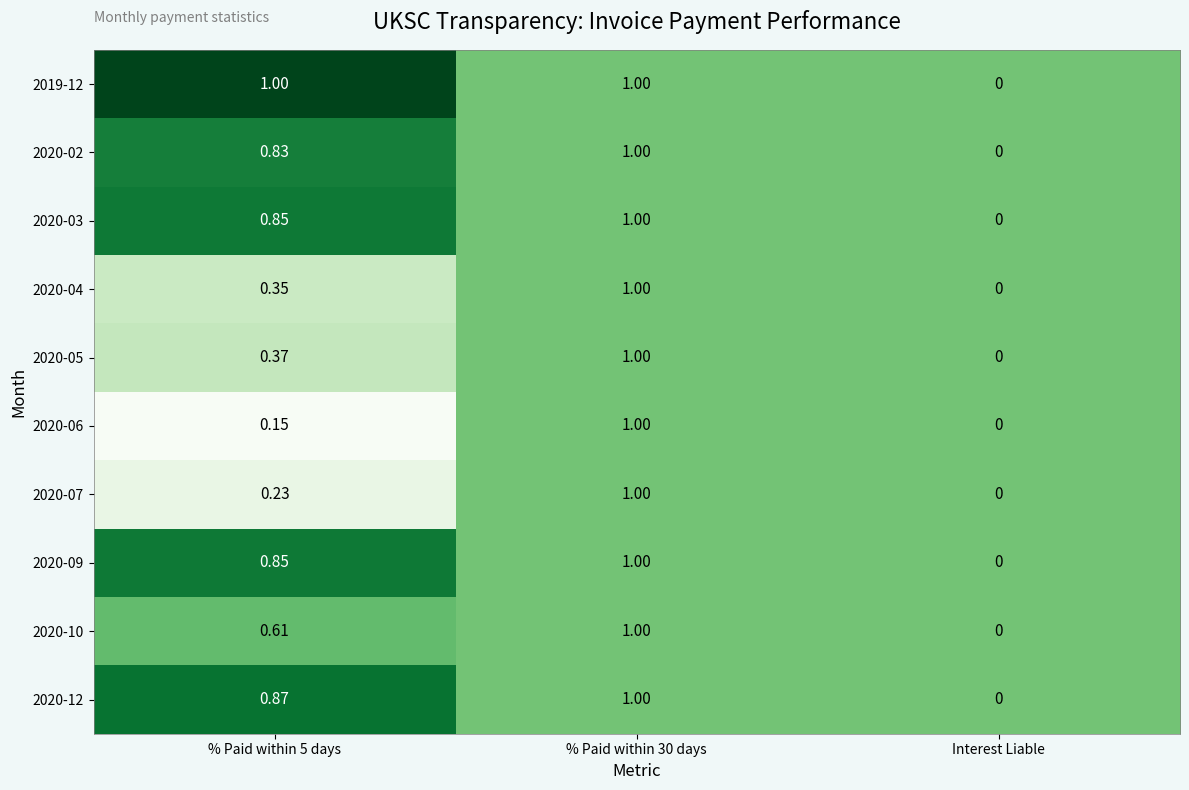

At which label does 2020-04 reach its minimum?

Interest Liable